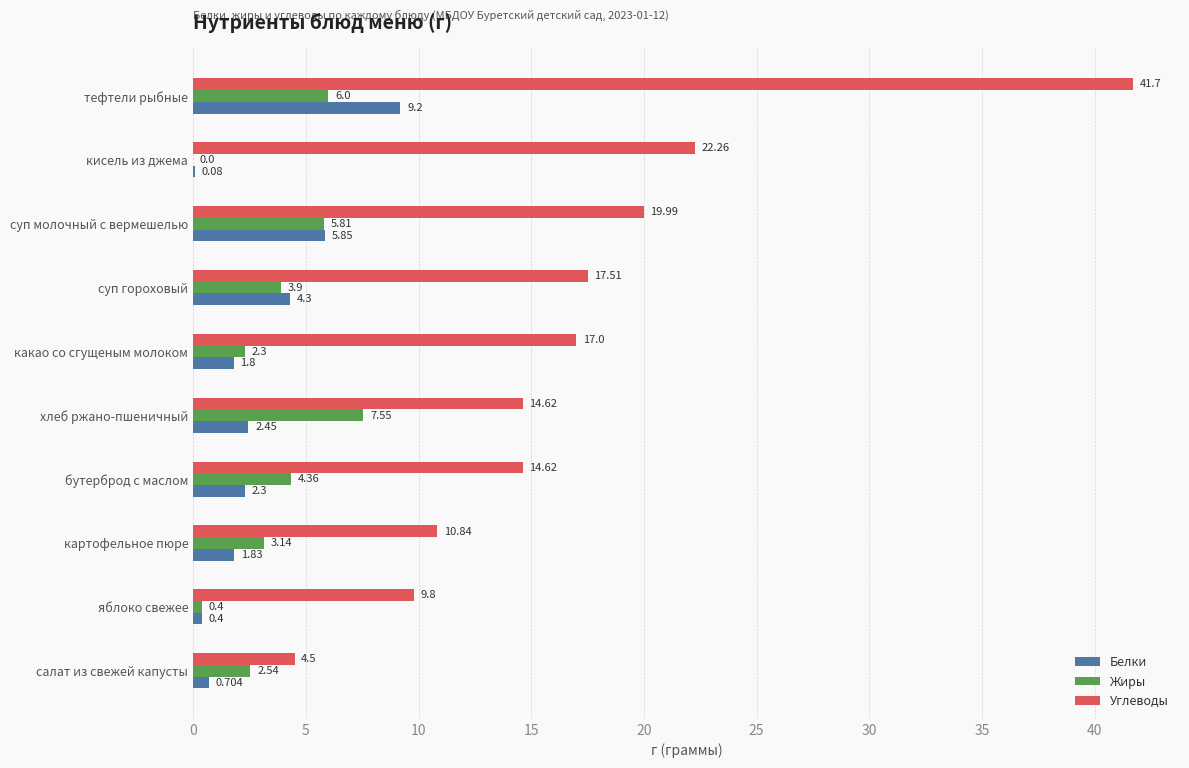

What are all the series names shown in the legend?

Белки, Жиры, Углеводы